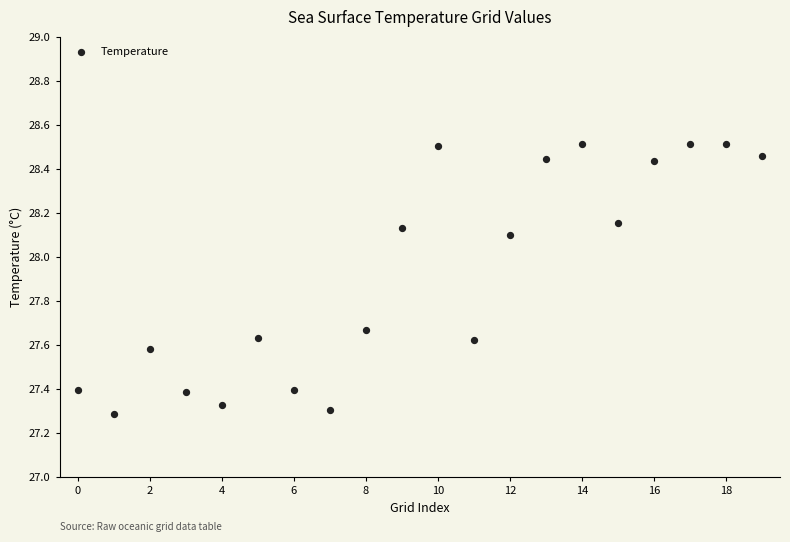

What is the range of Y values (max minus min)?

1.2